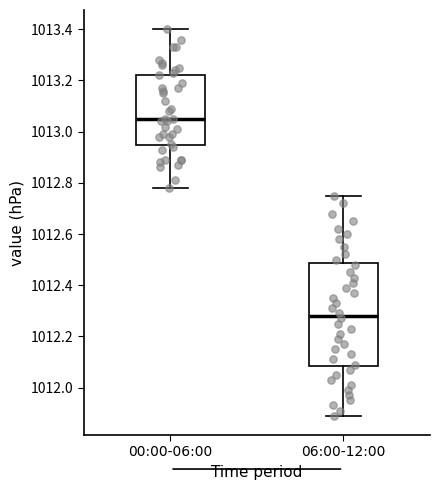

Reading left to right, transcribe this box plot: for each box, give where its median line is, the range the box spans, and where its two whiskers end, as read against the y-axis. The values are not printed on the chart, so give them approximately, as read against the axis.

00:00-06:00: median 1013.06, box 1012.94 to 1013.22, whiskers 1012.78 to 1013.40
06:00-12:00: median 1012.28, box 1012.08 to 1012.48, whiskers 1011.90 to 1012.76